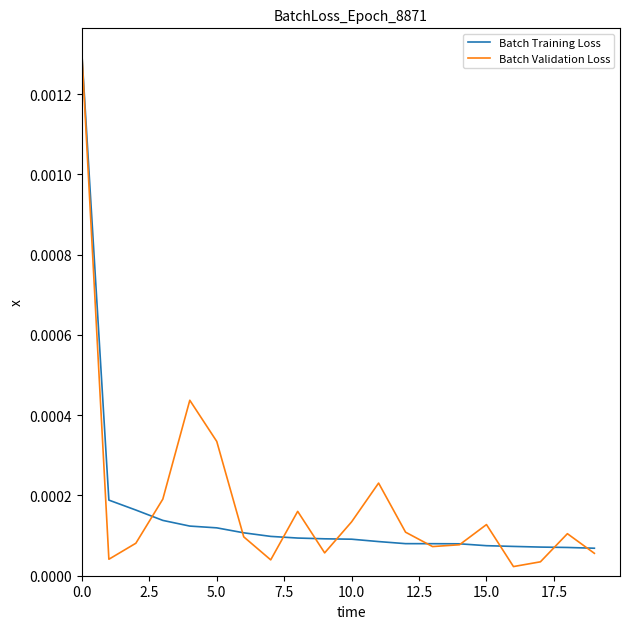

Which series has the largest range (max minus min)?

Batch Validation Loss